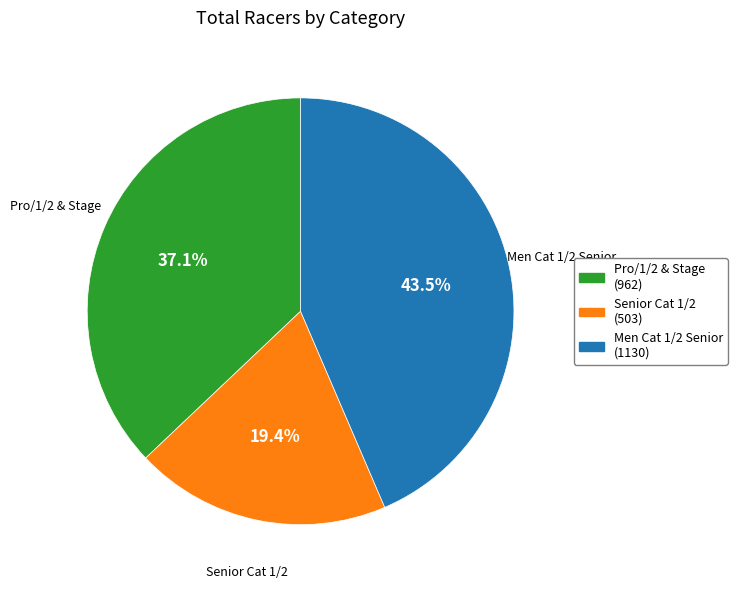

Does any single category account for the majority?

No